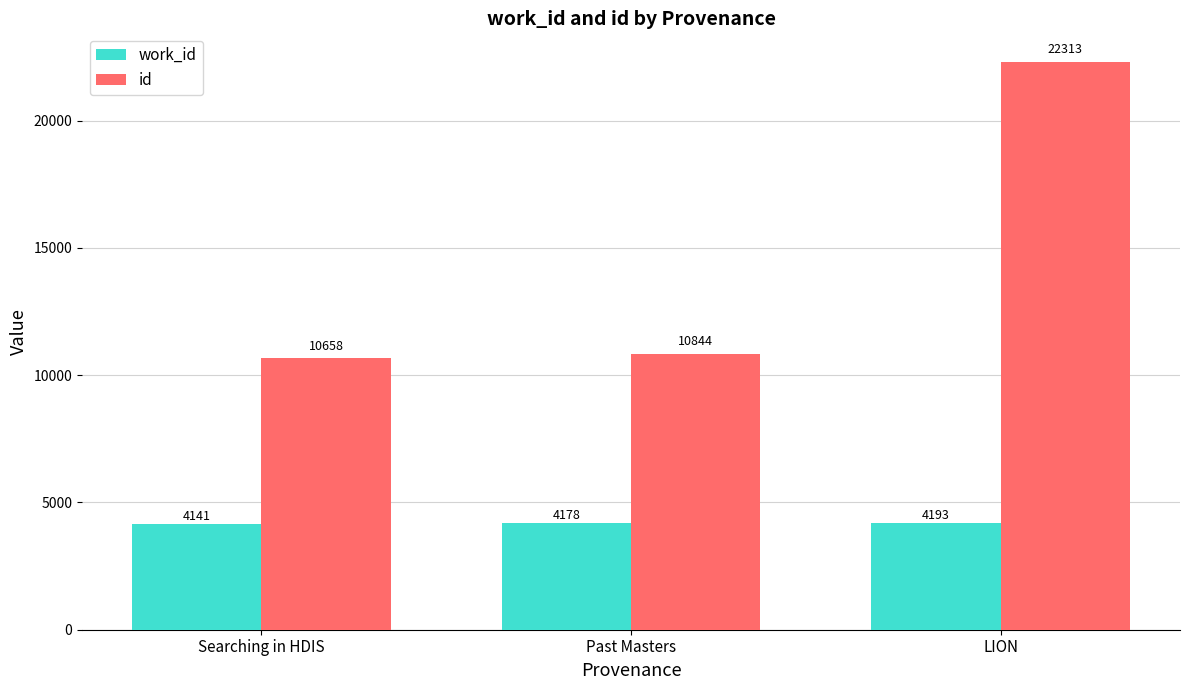

What is the highest value of the id series?

22313